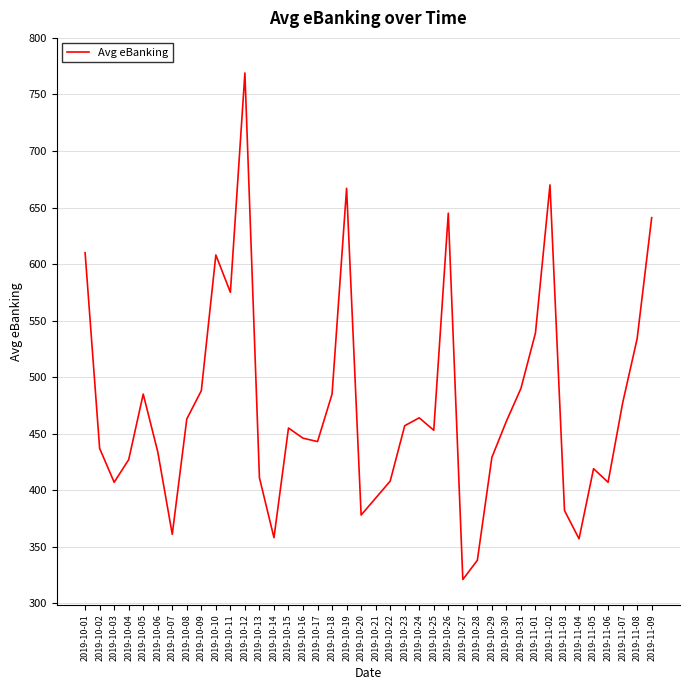

What is the greatest value displayed?

769